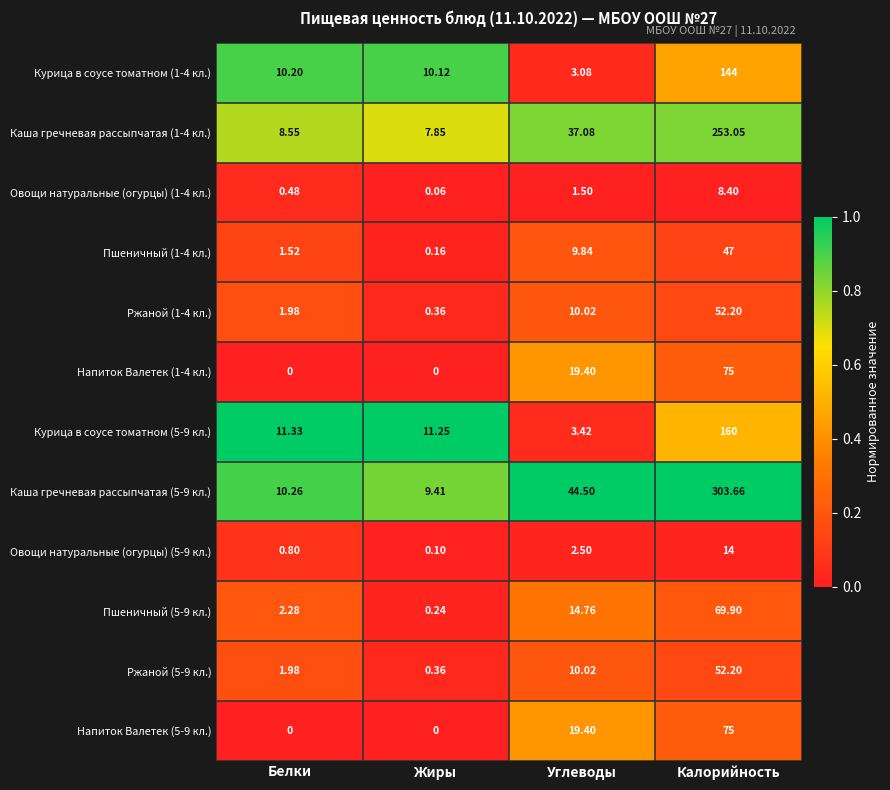

What is the difference between the highest and lowest values at Калорийность?

295.3